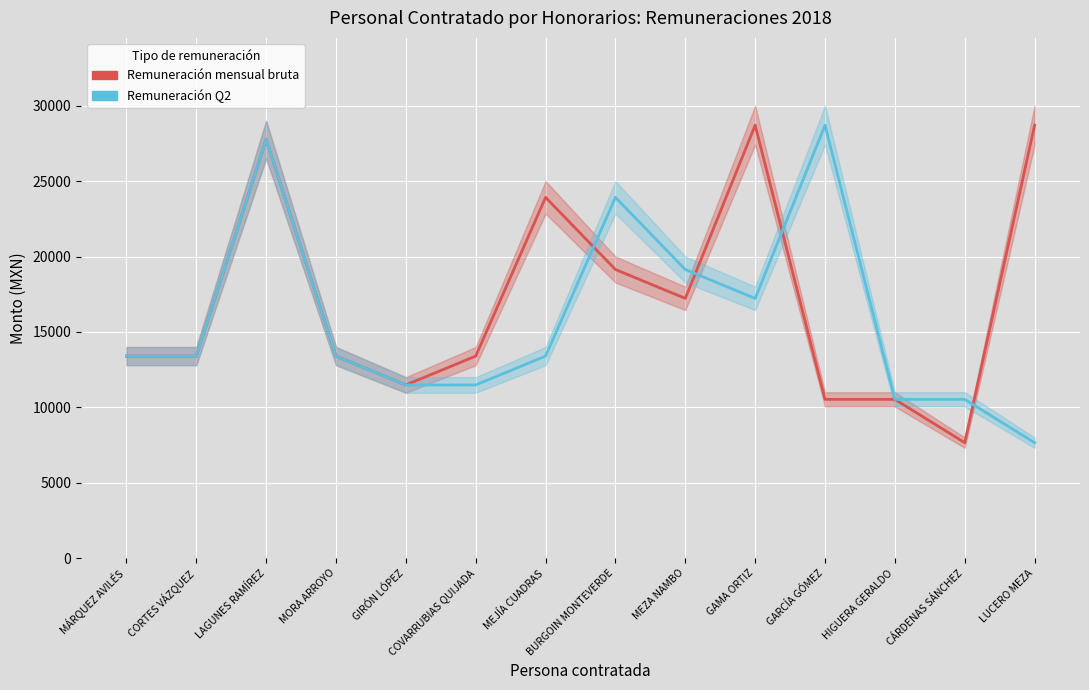

The Remuneración Q2 series shows 16081.1 at CÁRDENAS SÁNCHEZ. True or false?

False